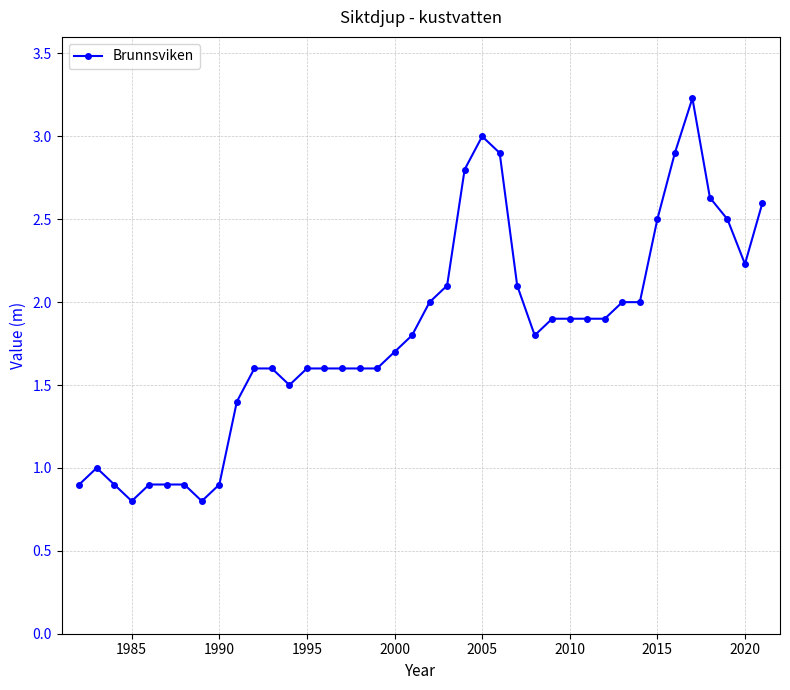

What is the value of the 37th point from the left?

2.6